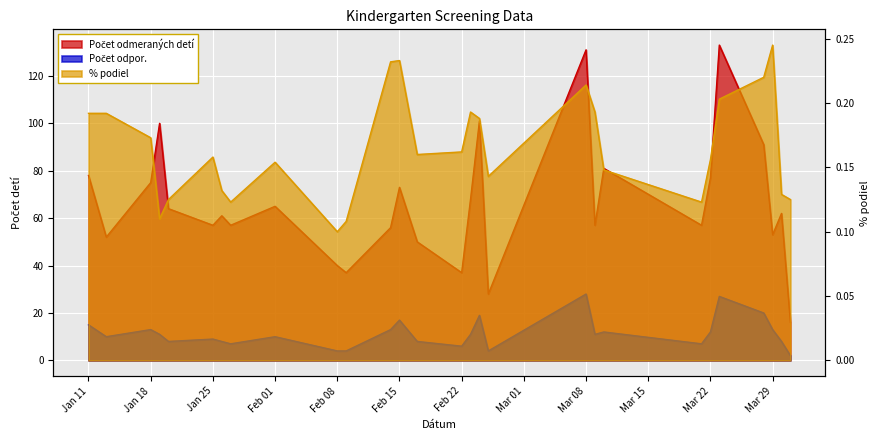

How many lines are shown in the chart?

3